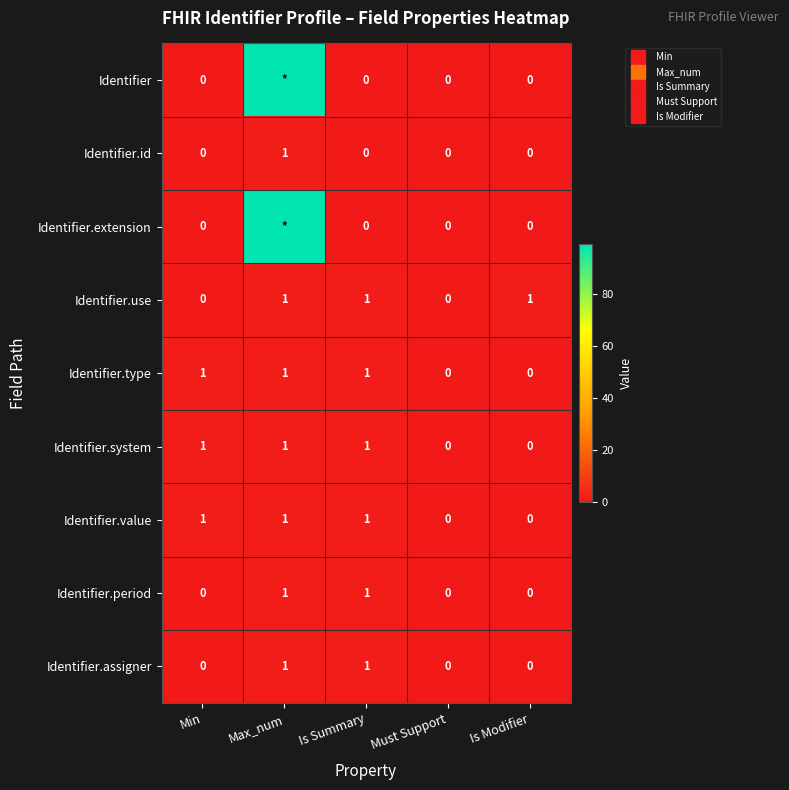

What is the difference between the maximum and minimum values in the Identifier.period series?

1